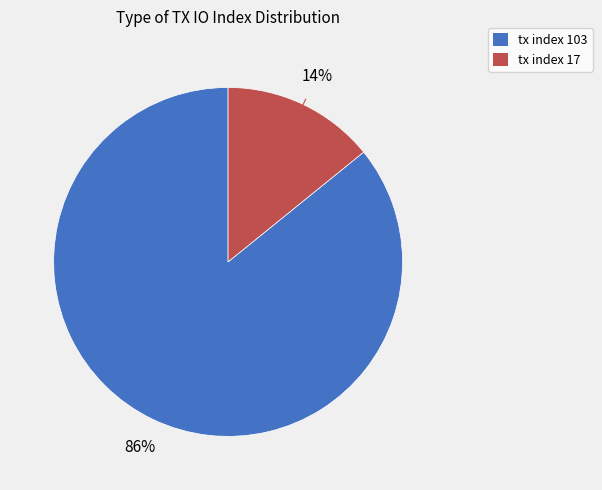

Which slice is the largest?

tx index 103